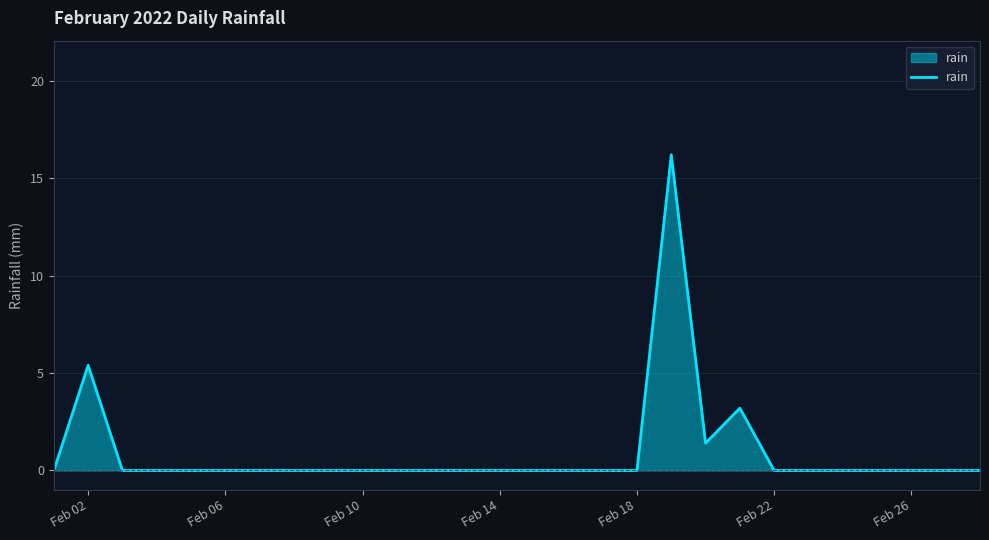

What is the maximum value shown in the chart?

16.2